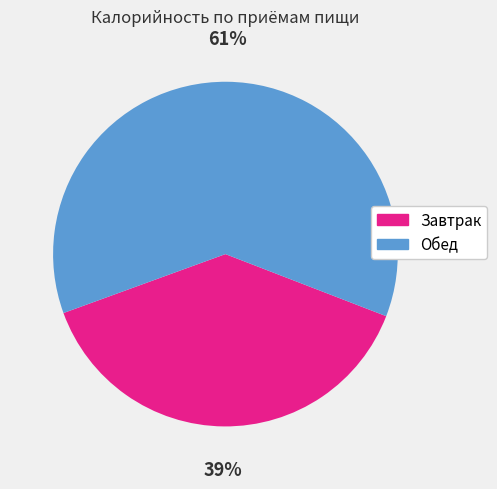

Is it true that Завтрак is 39% of the pie?

True